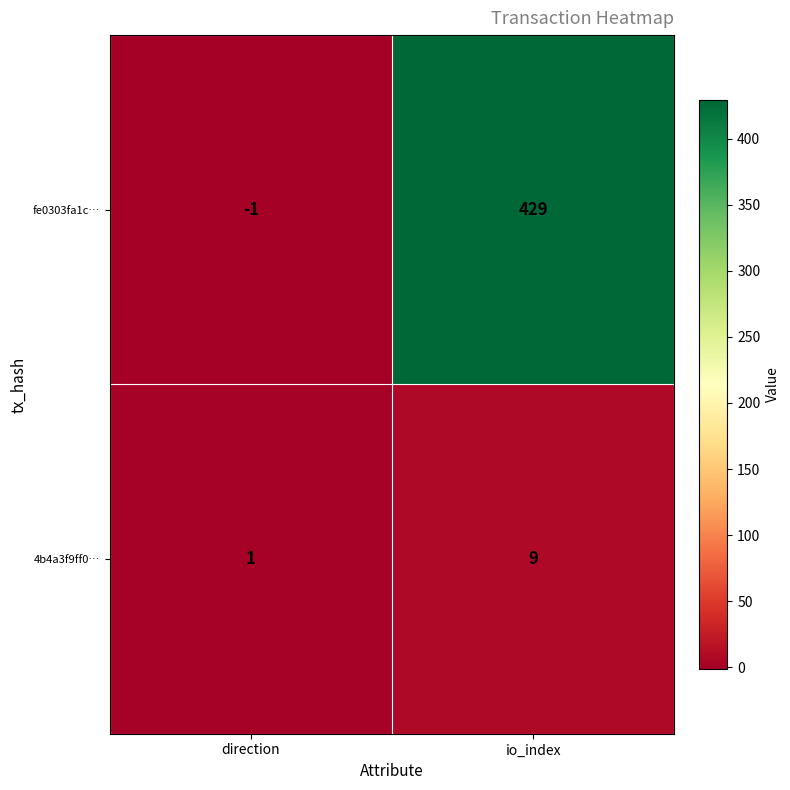

Between direction and io_index, which series saw the biggest shift?

fe0303fa1c…